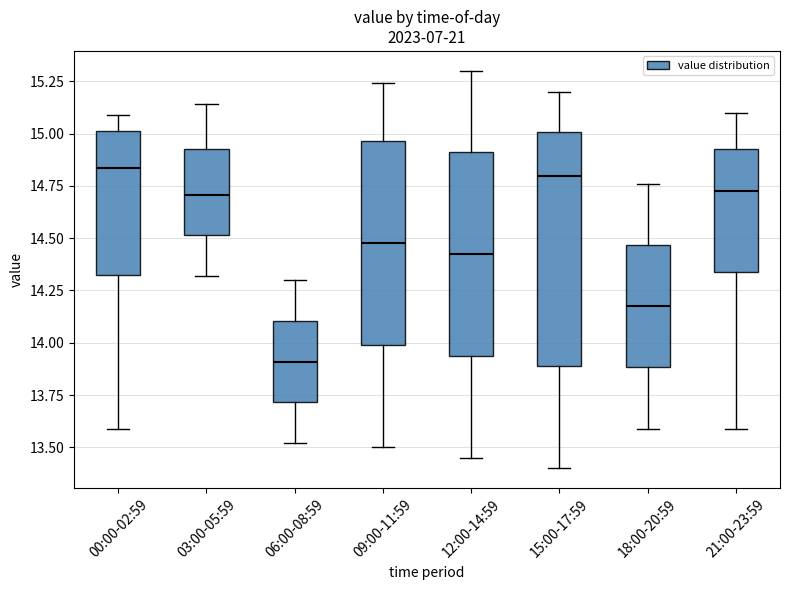

Reading left to right, transcribe this box plot: for each box, give where its median line is, the range the box spans, and where its two whiskers end, as read against the y-axis. The values are not printed on the chart, so give them approximately, as read against the axis.

00:00-02:59: median 14.85, box 14.35 to 15.00, whiskers 13.60 to 15.10
03:00-05:59: median 14.70, box 14.50 to 14.95, whiskers 14.30 to 15.15
06:00-08:59: median 13.90, box 13.70 to 14.10, whiskers 13.50 to 14.30
09:00-11:59: median 14.50, box 14.00 to 14.95, whiskers 13.50 to 15.25
12:00-14:59: median 14.45, box 13.95 to 14.90, whiskers 13.45 to 15.30
15:00-17:59: median 14.80, box 13.90 to 15.00, whiskers 13.40 to 15.20
18:00-20:59: median 14.20, box 13.90 to 14.45, whiskers 13.60 to 14.75
21:00-23:59: median 14.75, box 14.35 to 14.95, whiskers 13.60 to 15.10